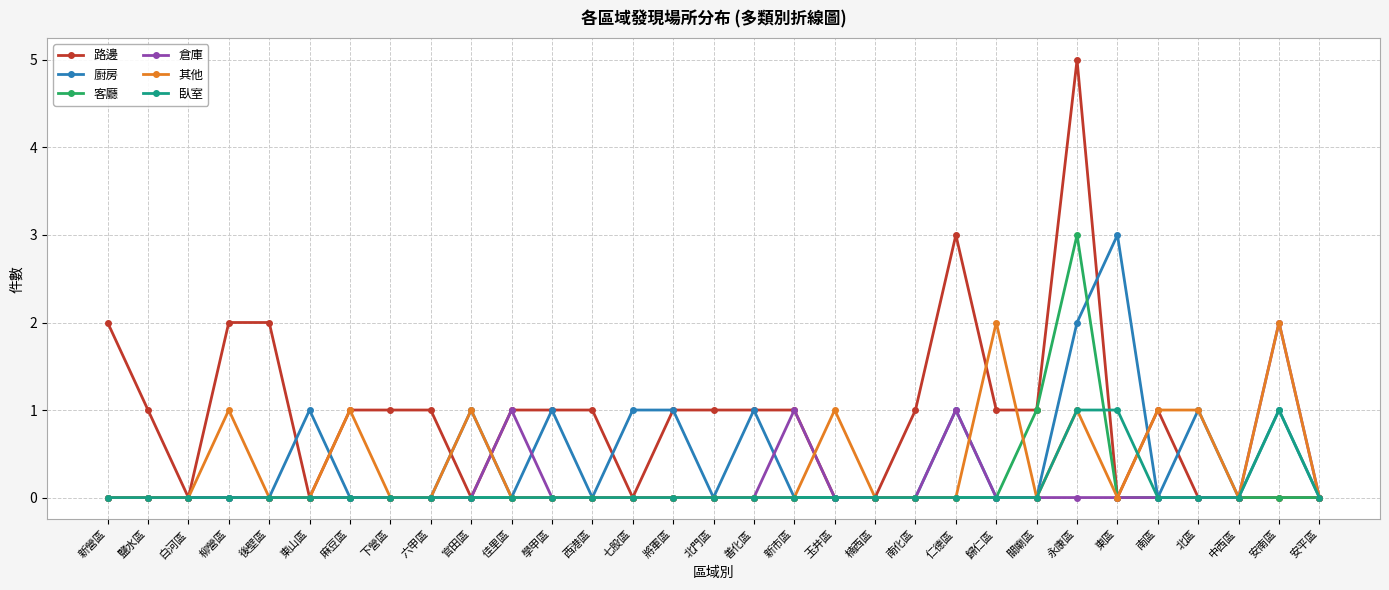

What is the label of the 16th point from the left?

北門區